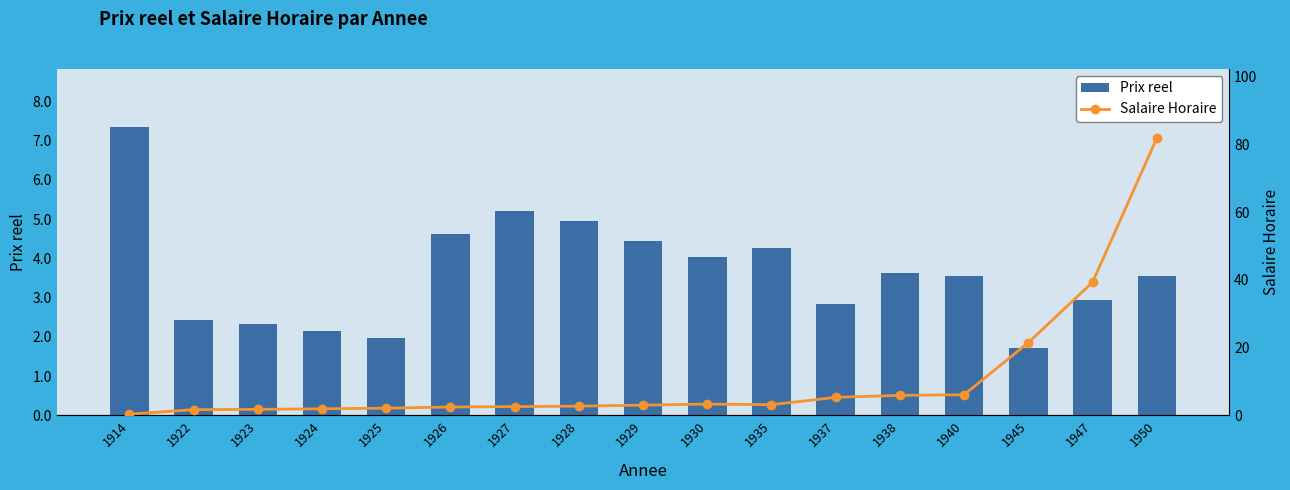

At which label is Prix reel closest to 4?

1930